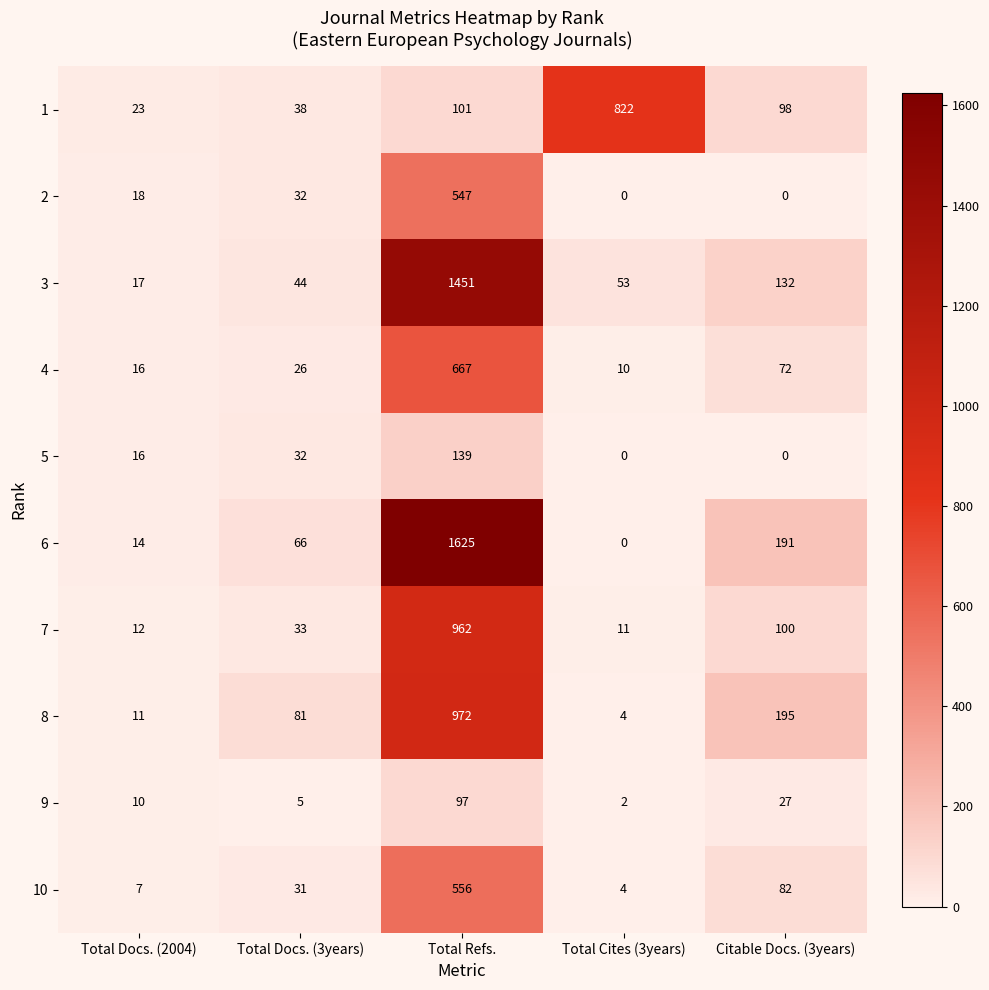

What is the difference between the maximum and minimum values in the 7 series?

951